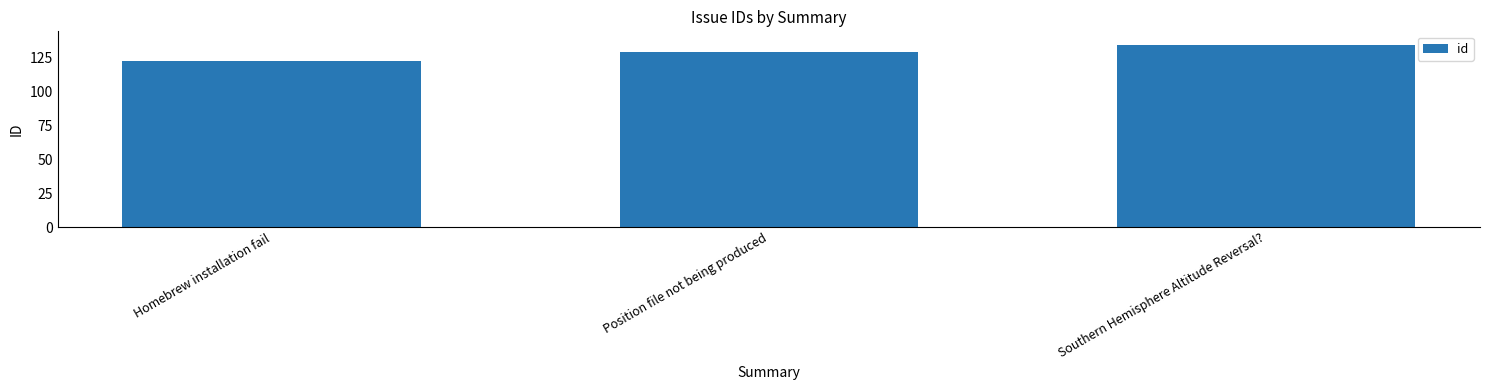

What is the average value?

128